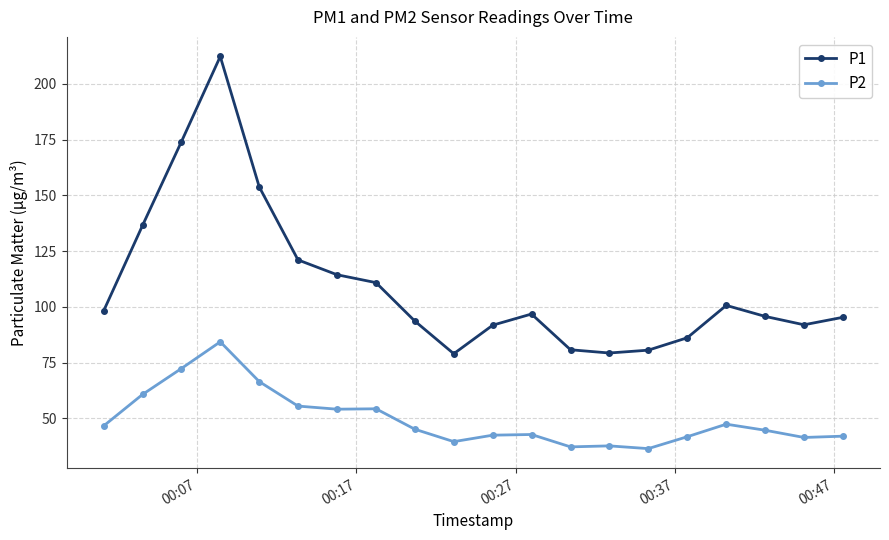

What is the smallest value displayed?

36.4